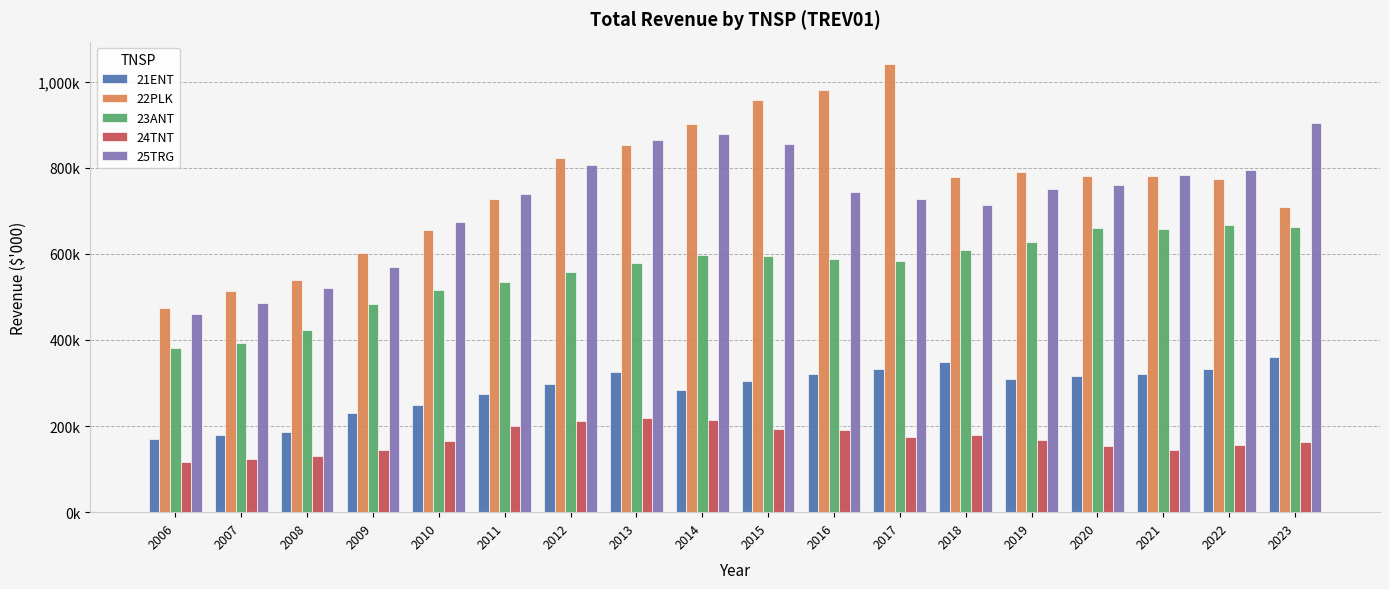

At 2007, list the series in order from largest to smallest.

22PLK, 25TRG, 23ANT, 21ENT, 24TNT